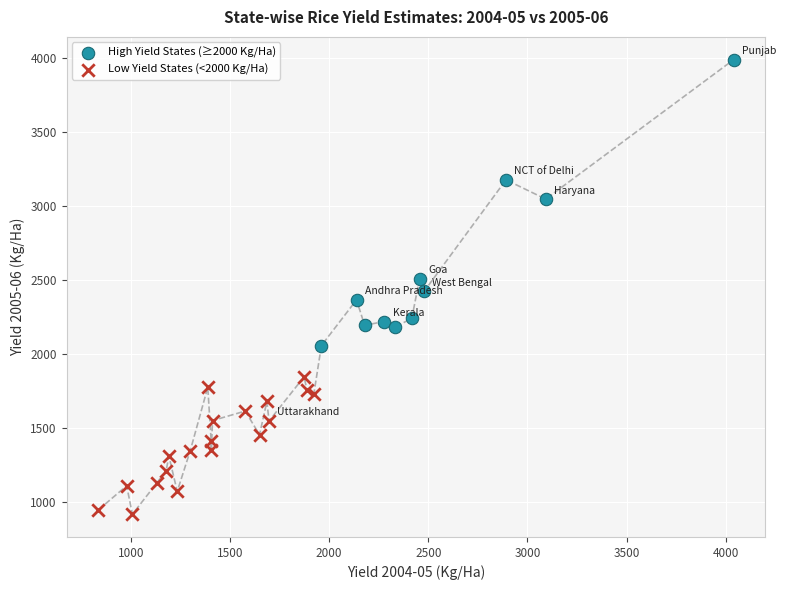

Which series reaches the maximum Y coordinate?

High Yield States (≥2000 Kg/Ha)